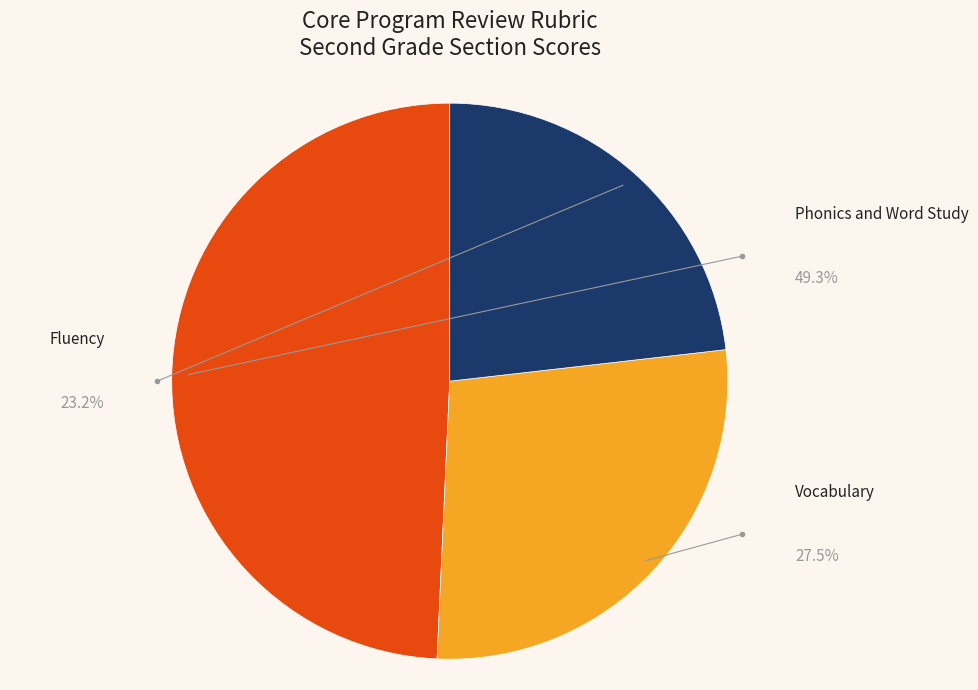

Count the number of slices in the pie.

3